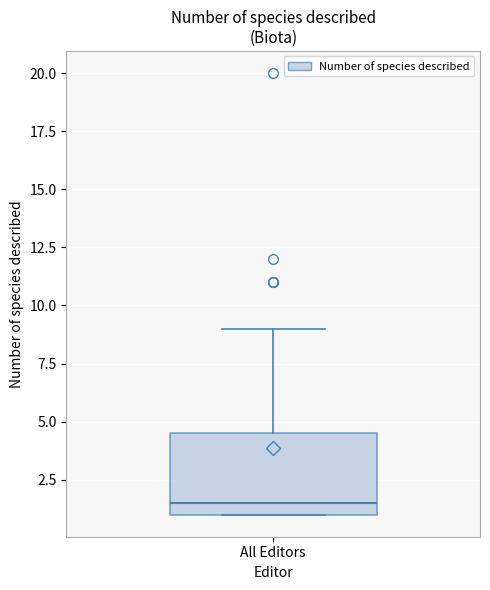

Read this box plot against the y-axis: the position of the median line, the range covered by the box, and the ends of both whiskers. The values are not printed on the chart, so give them approximately, as read against the axis.

median 1.5, box 1.0 to 4.5, whiskers 1.0 to 9.0